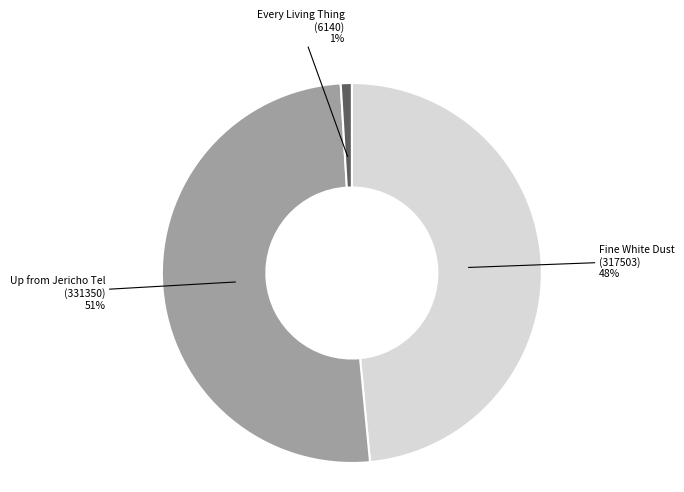

Is the sum of Fine White Dust (317503) 48% and Every Living Thing (6140) 1% greater than half?

No